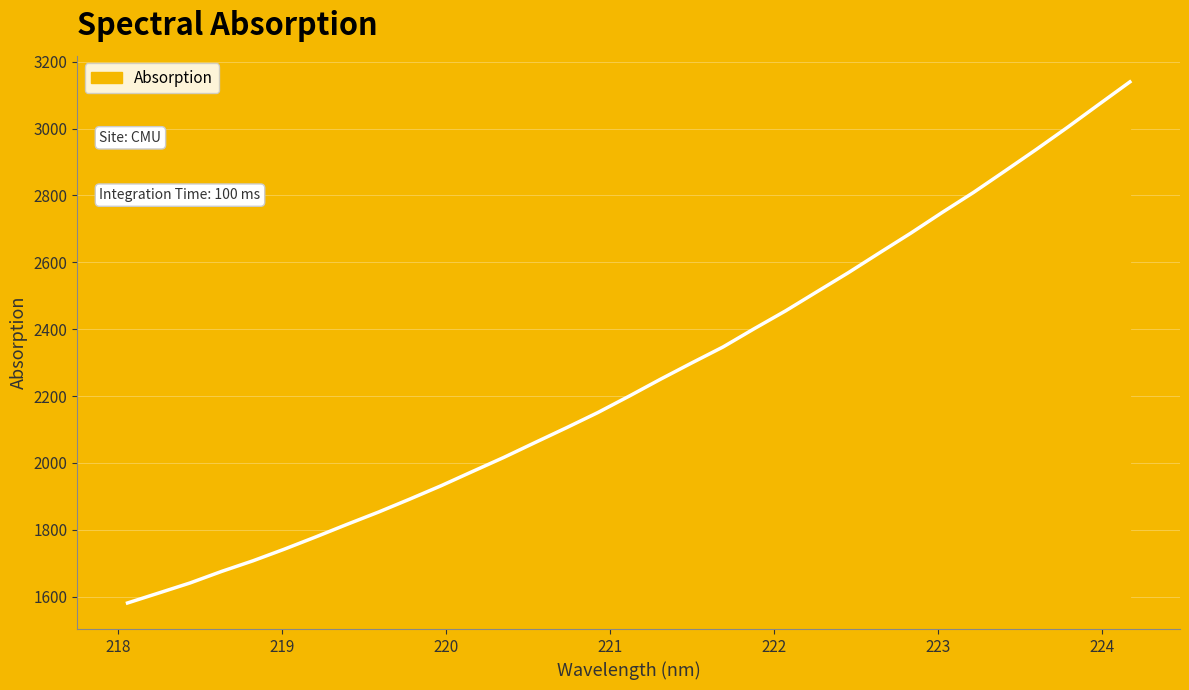

What is the difference between the maximum and minimum values?

1558.0